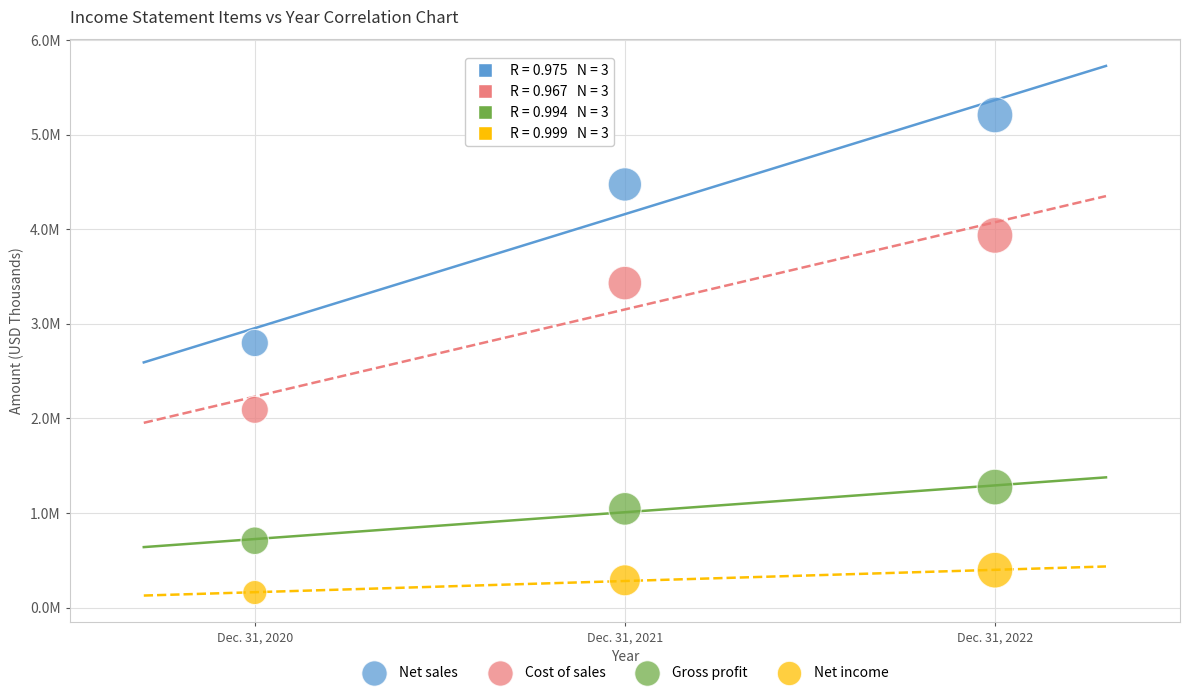

Which series has the largest Y range (max minus min)?

Net sales